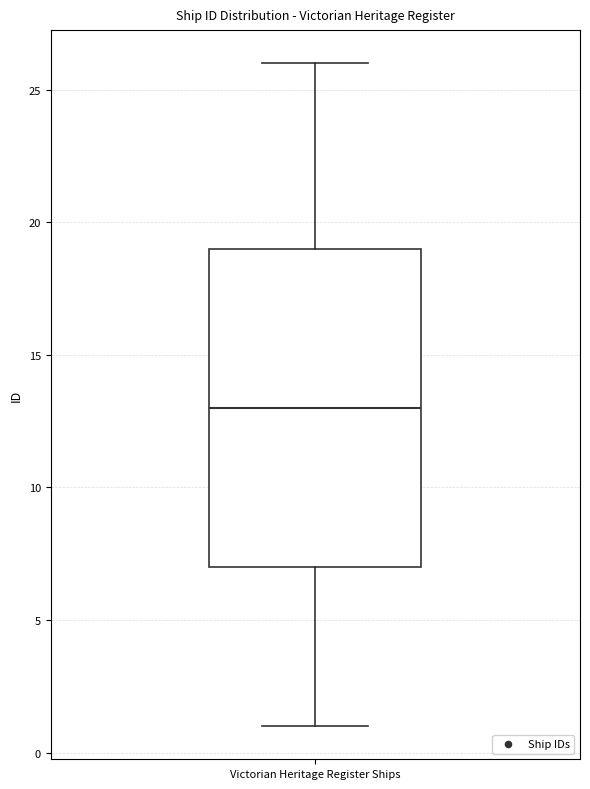

Transcribe this box plot: give where the median line is, the range the box spans, and where the two whiskers end, as read against the y-axis. The values are not printed on the chart, so give them approximately, as read against the axis.

median 13, box 7 to 19, whiskers 1 to 26